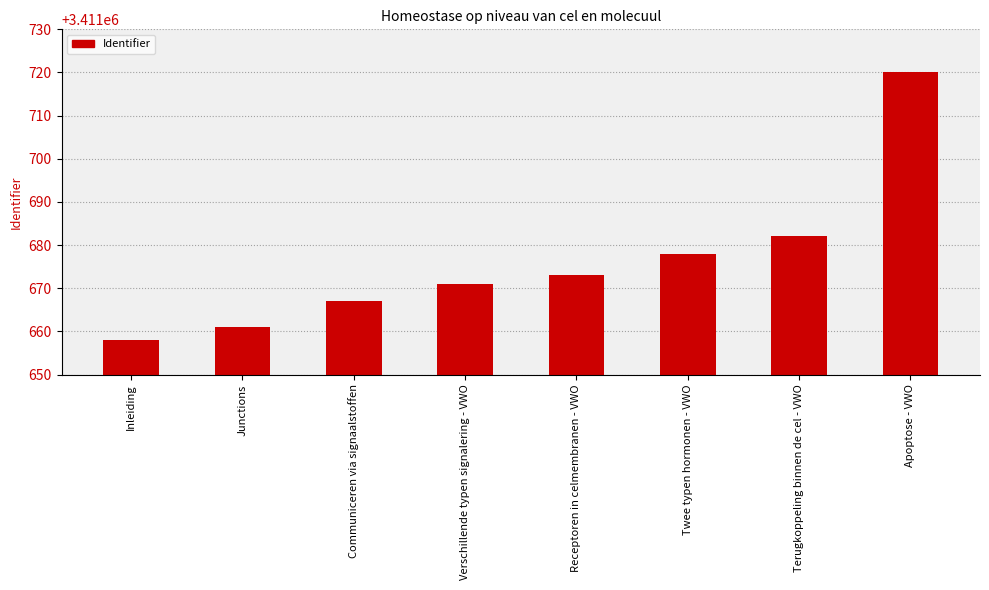

How many series are shown in this chart?

1